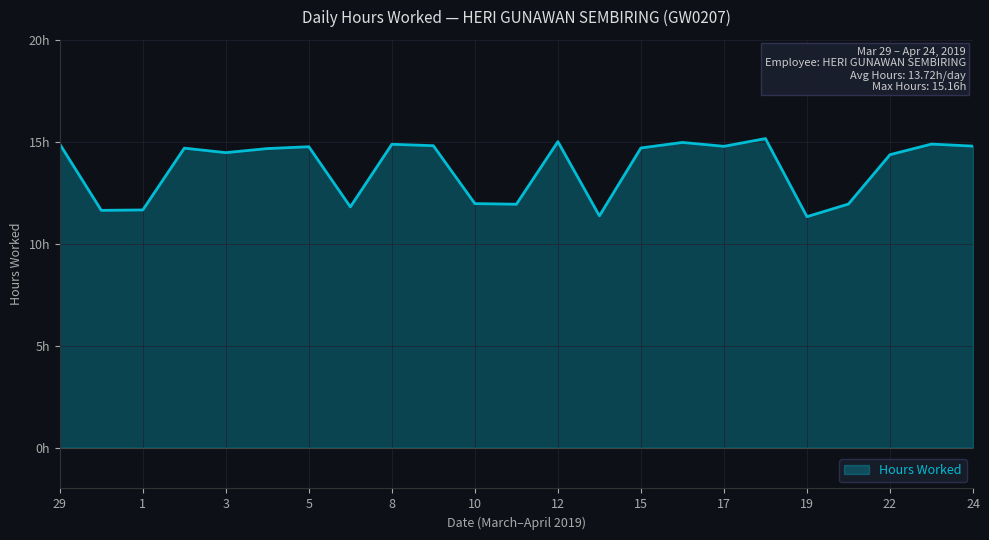

Rank the categories by value from highest to lowest.

18, 12, 16, 29, 23, 8, 9, 24, 17, 5, 15, 2, 4, 3, 22, 10, 20, 11, 6, 1, 30, 13, 19